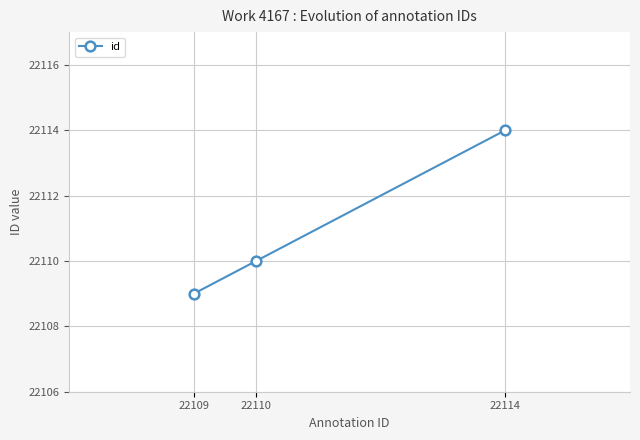

What is the ratio of the value at 22109 to the value at 22114?

1.0